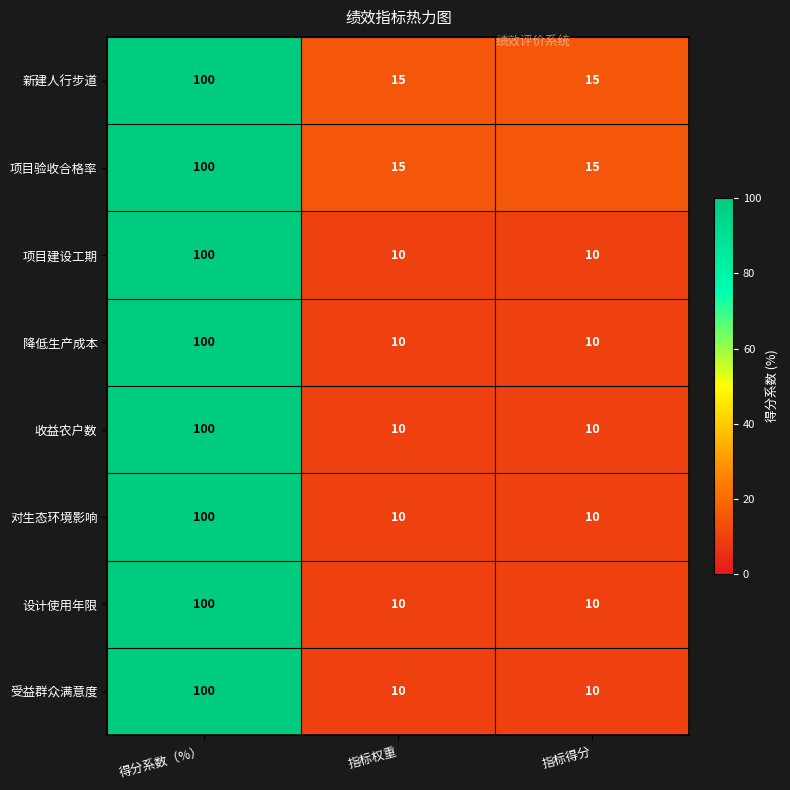

The value of 设计使用年限 at 指标得分 is 10. True or false?

True